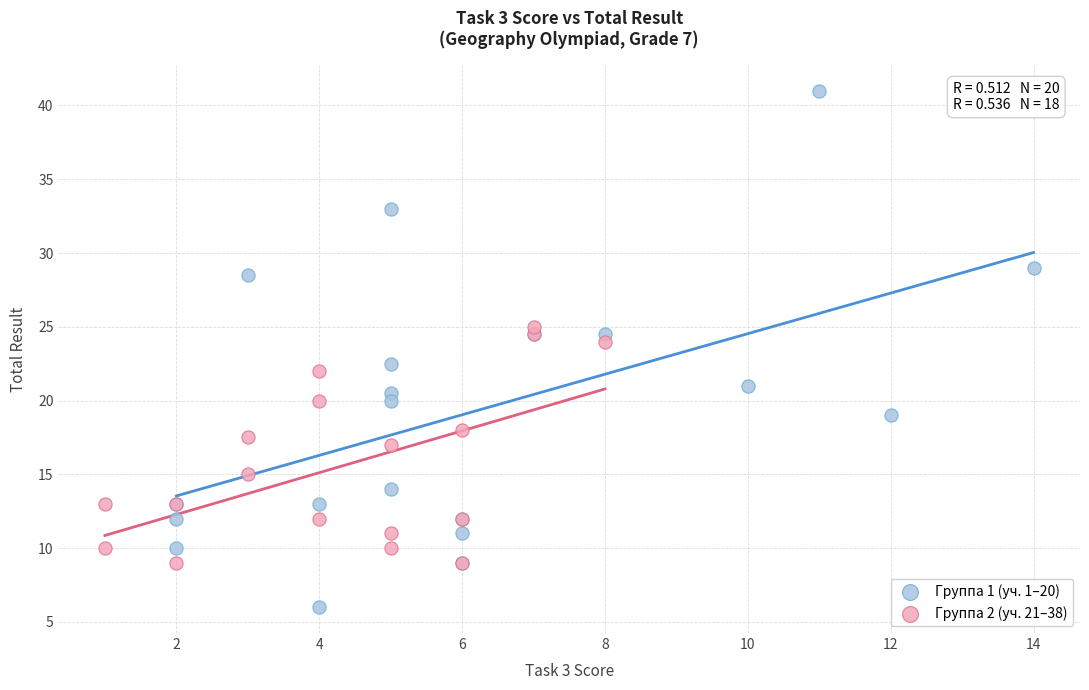

Which series contains the highest Y value?

Группа 1 (уч. 1–20)